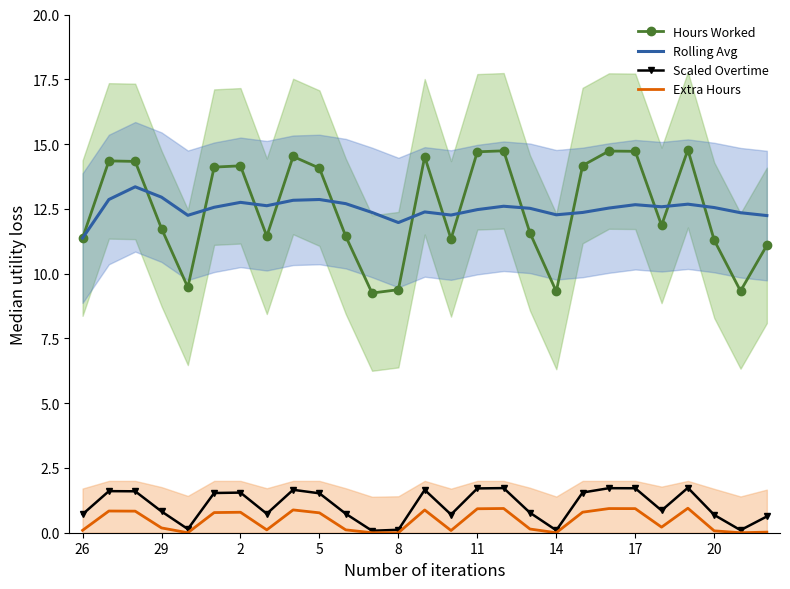

The value of Hours Worked at 14 is 9.3. True or false?

True